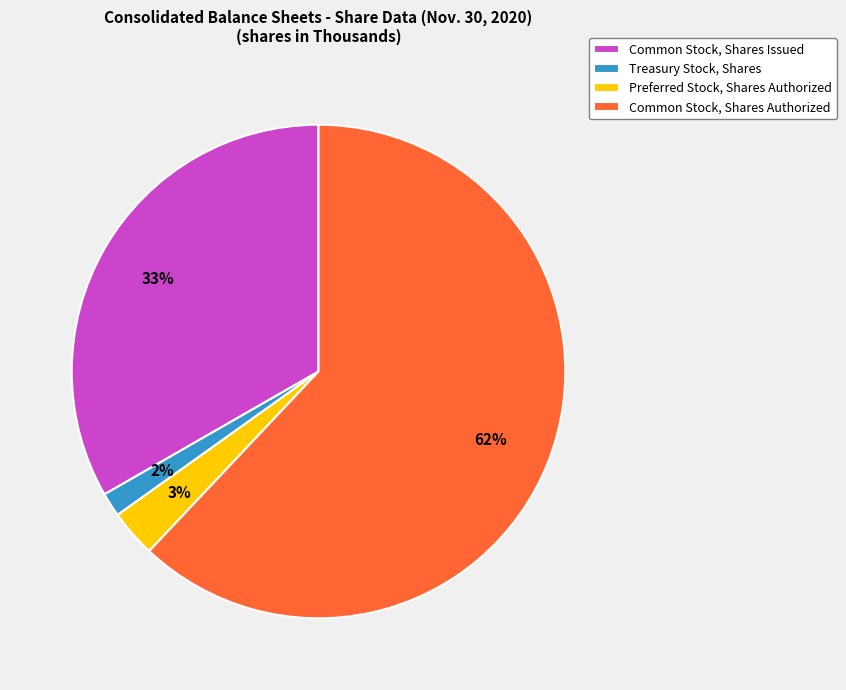

Rank the categories by value from lowest to highest.

Treasury Stock, Shares, Preferred Stock, Shares Authorized, Common Stock, Shares Issued, Common Stock, Shares Authorized